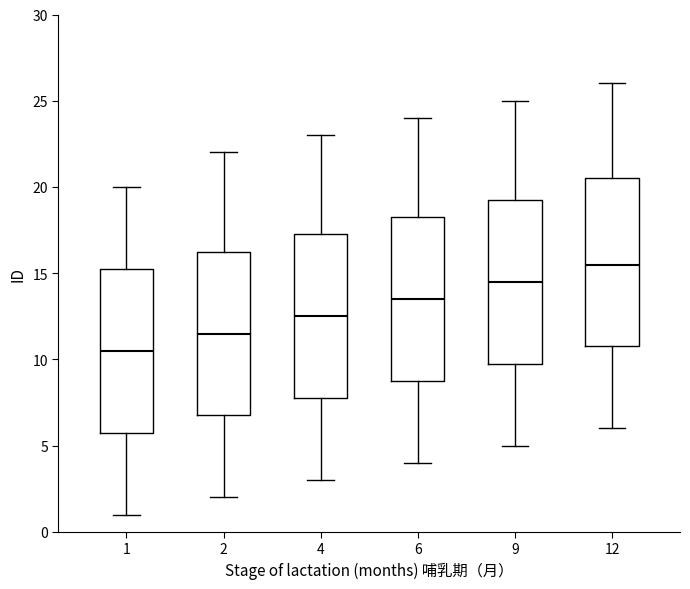

Which box's median line is the lowest?

1